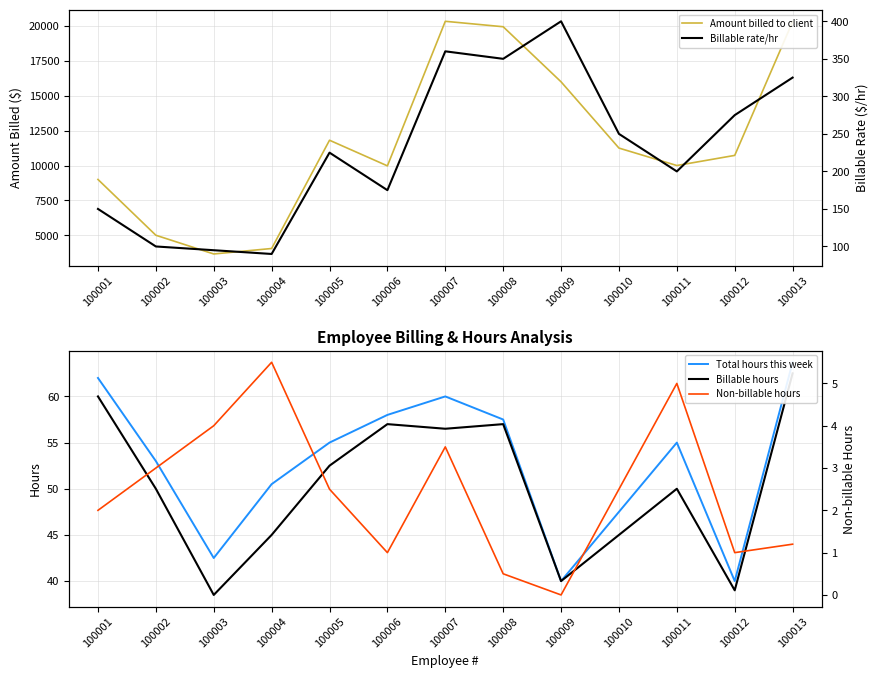

Which series has the largest total across all categories?

Amount billed to client